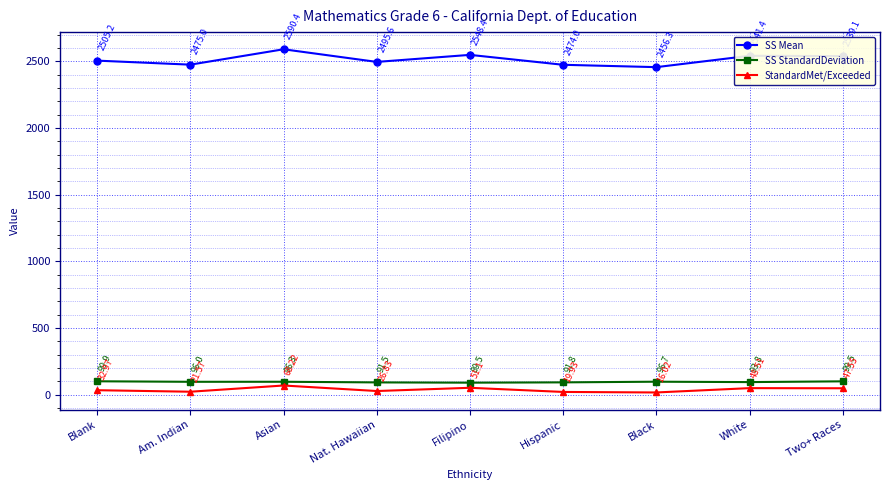

Which series changed the most between Asian and Hispanic?

SS Mean